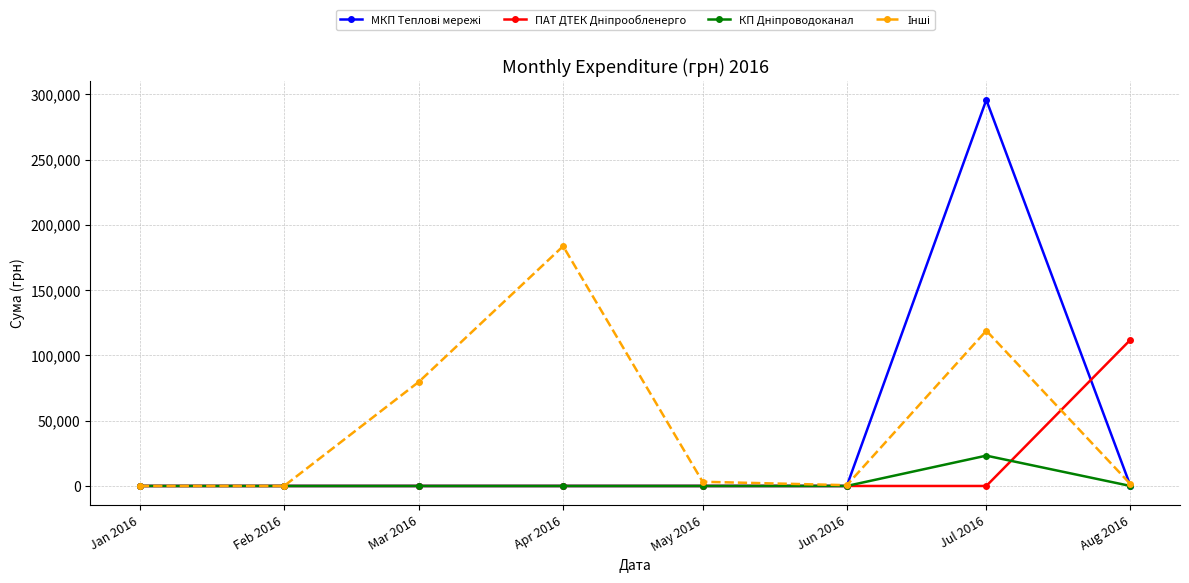

What is the label of the 4th point from the right?

May 2016